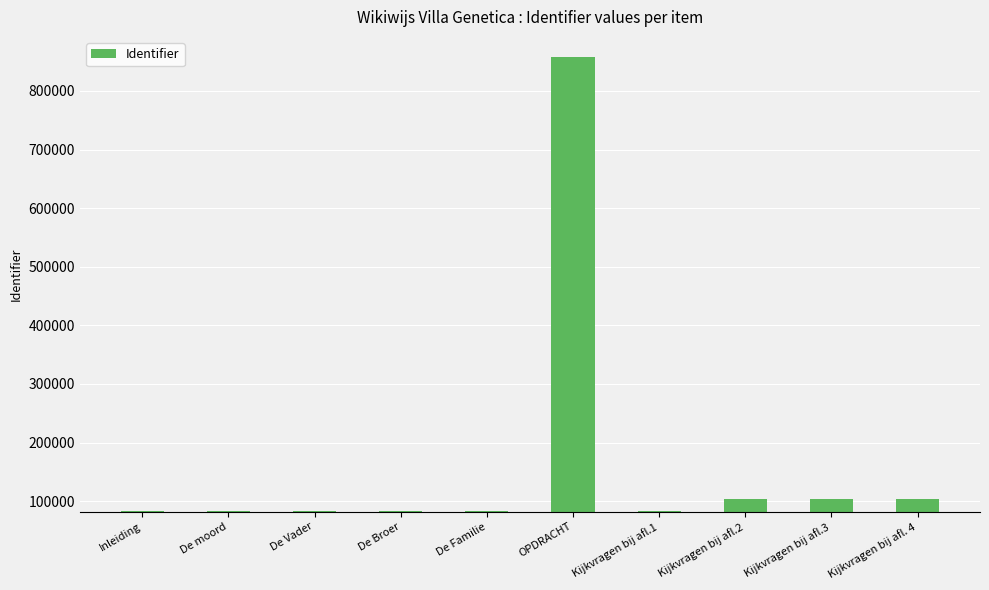

The value at Kijkvragen bij afl.2 is 103201. True or false?

True